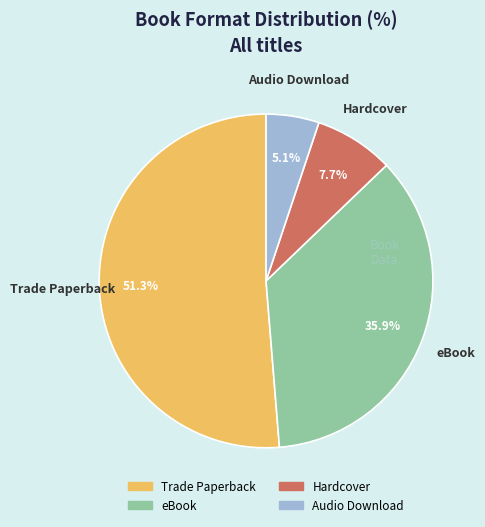

To the nearest percent, what portion does Audio Download represent?

5%